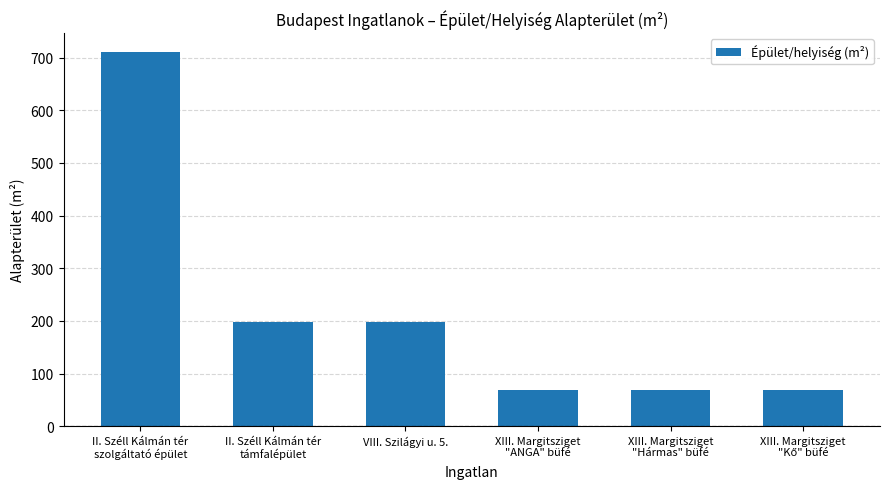

What is the change in value from VIII. Szilágyi u. 5. to XIII. Margitsziget
"ANGA" büfé?

-130